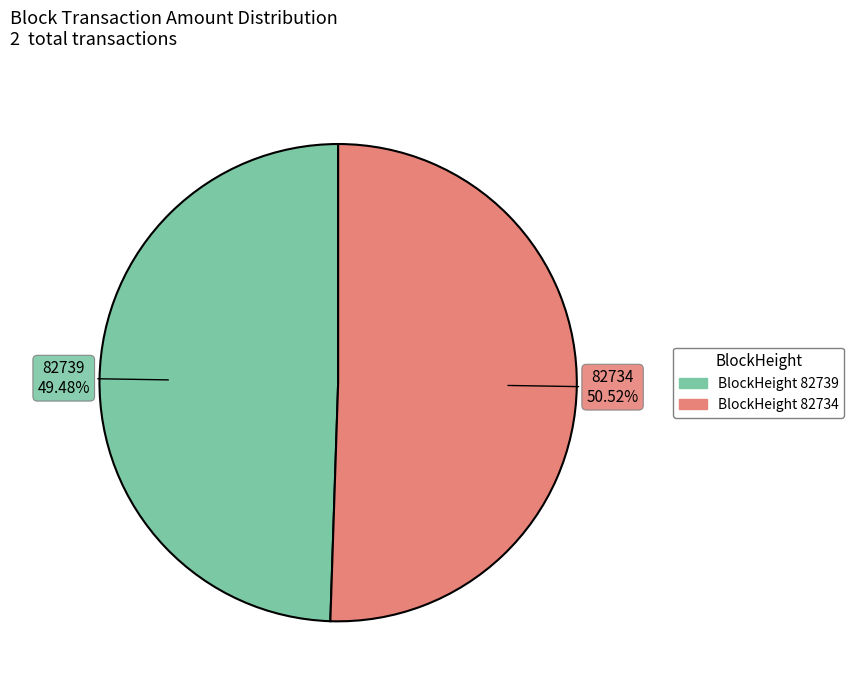

Rank the categories by value from highest to lowest.

BlockHeight 82734, BlockHeight 82739